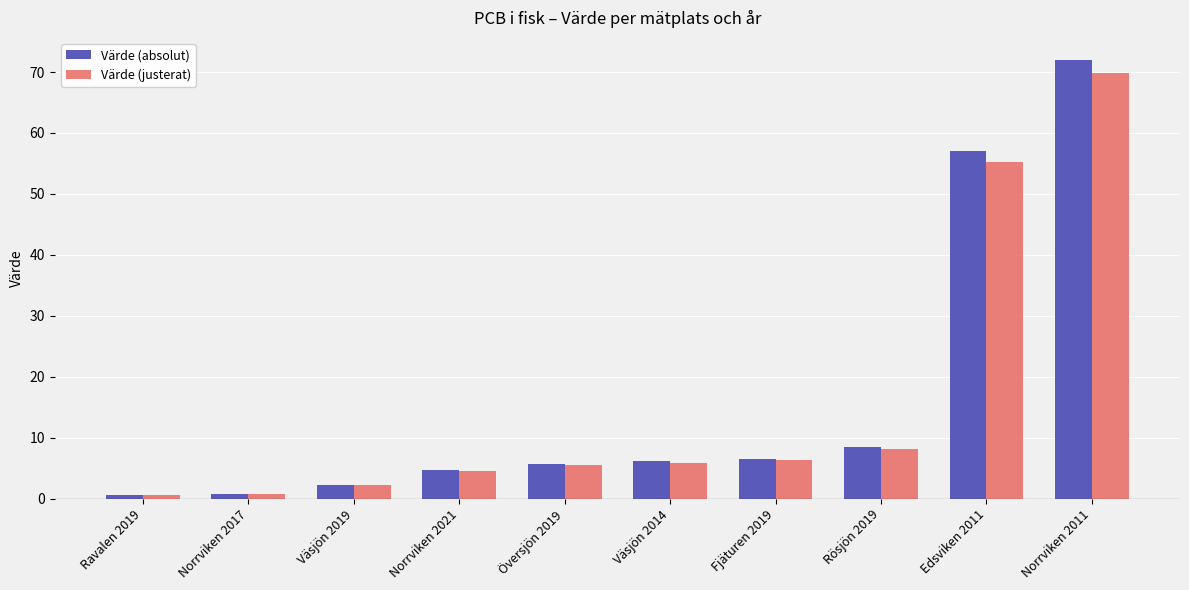

How many bars are there in total?

20